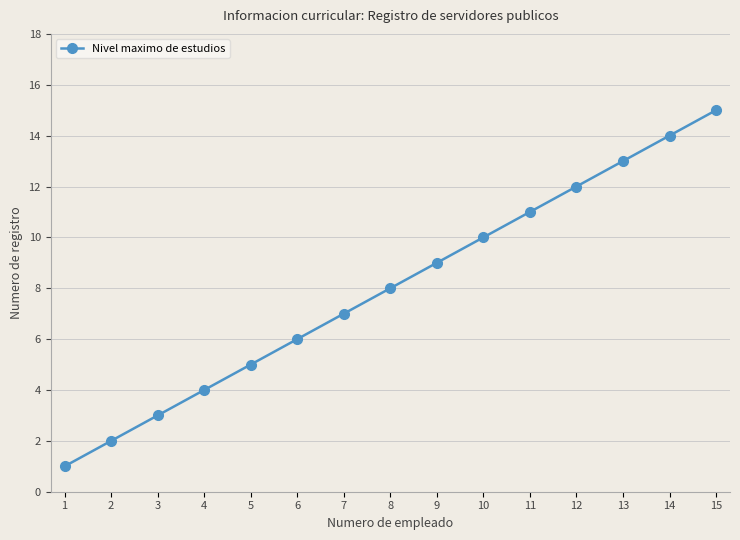

Is it true that the value at 3 is 1?

False